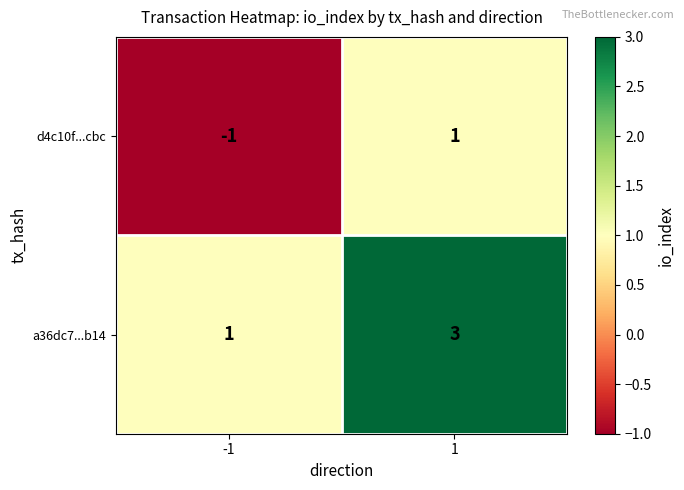

What is the spread (max minus min) of values at -1?

2